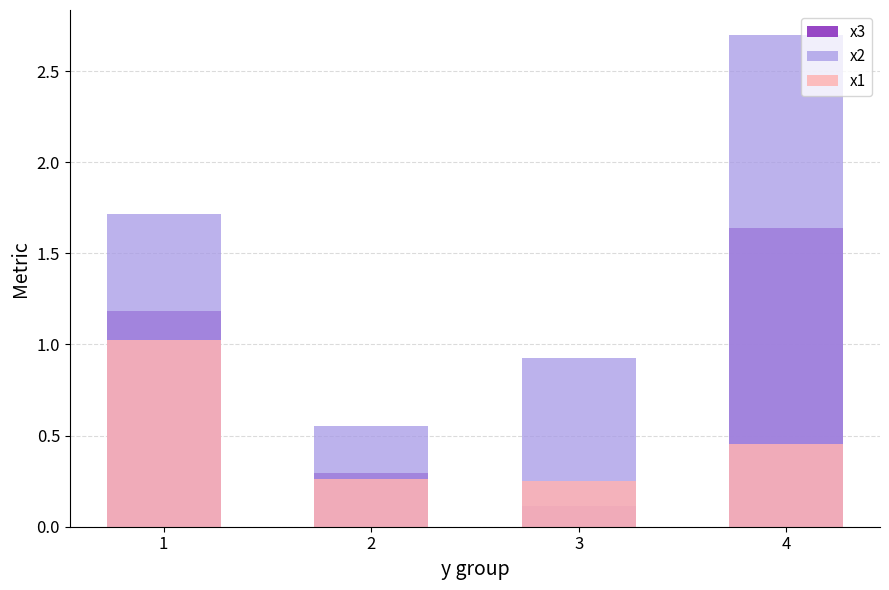

At how many categories does at least one series exceed 2?

1